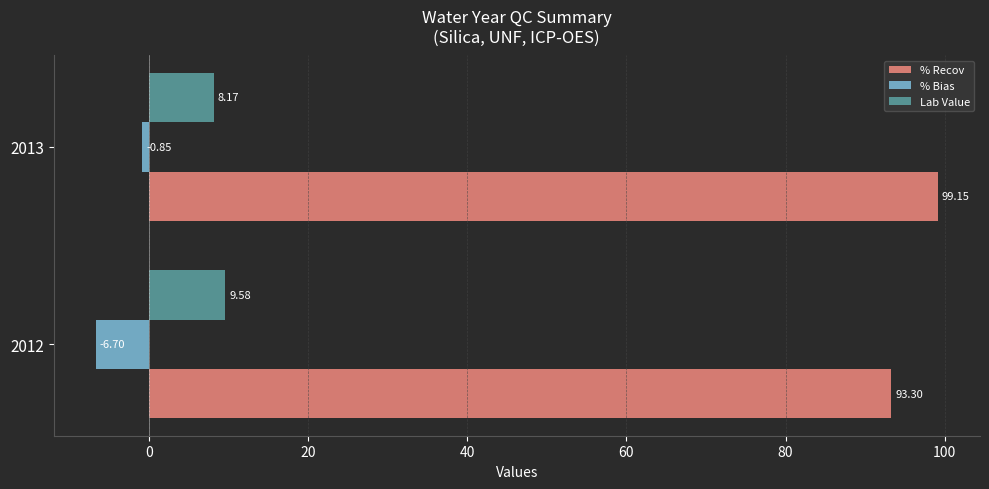

At which category is the sum across all series the highest?

2013